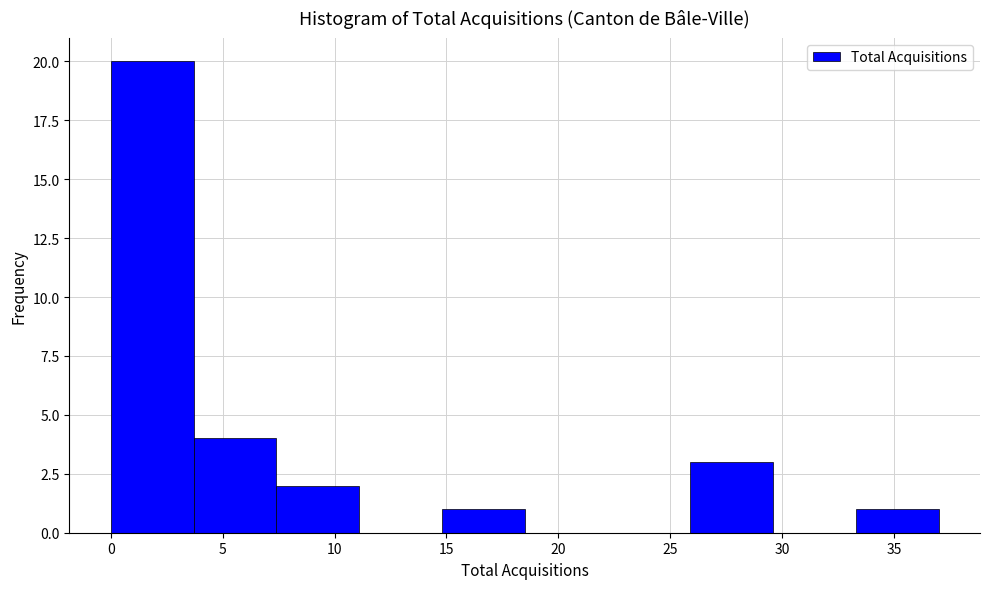

Which range on the x-axis has the tallest bar?

0.0 to 3.7